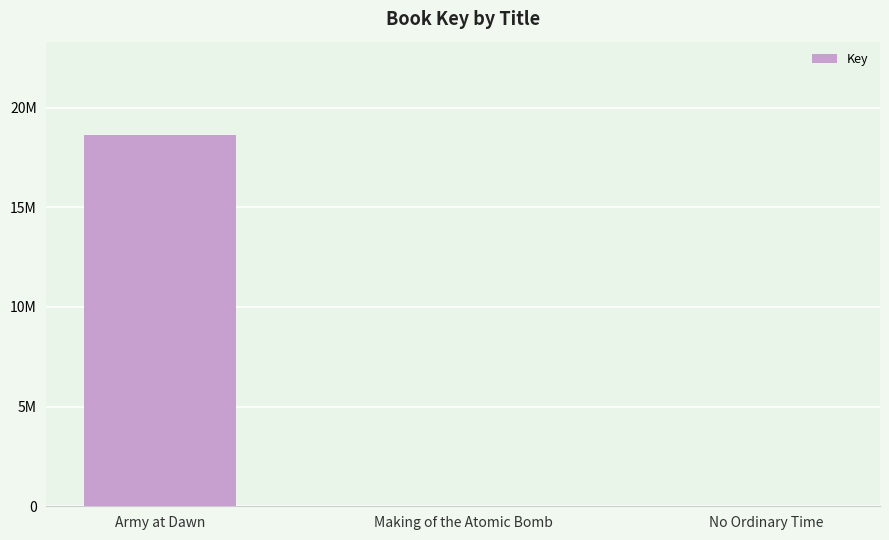

Where does the data first go above 7545?

Army at Dawn